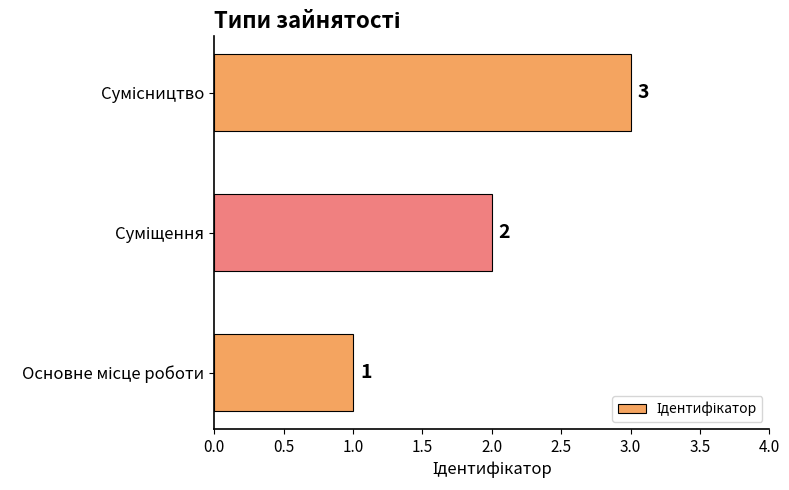

What is the greatest value displayed?

3